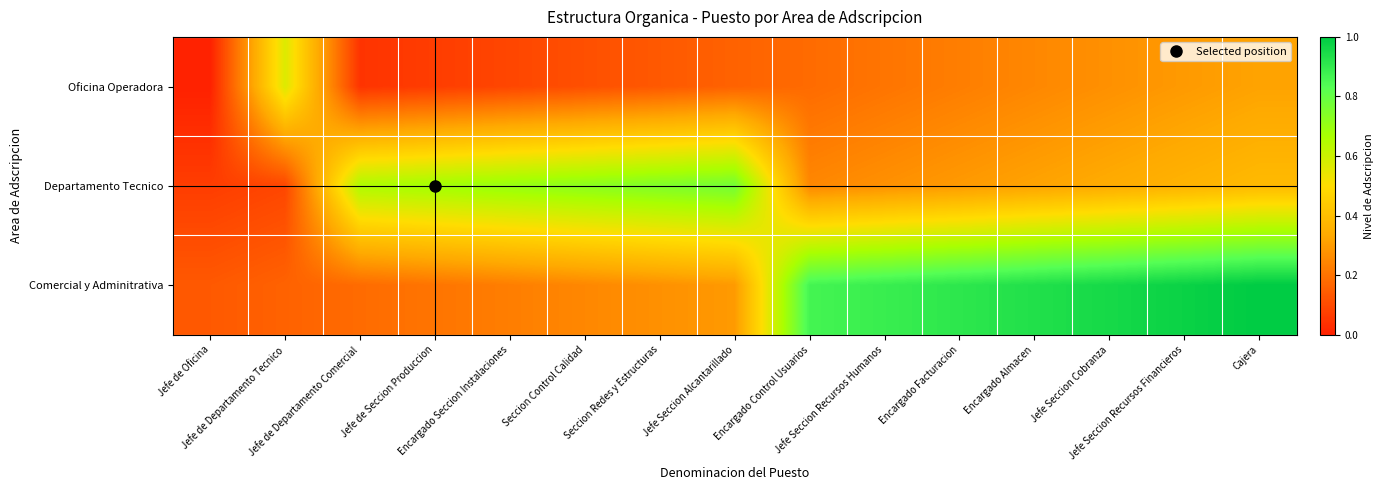

Which series has the widest spread of values?

Comercial y Adminitrativa